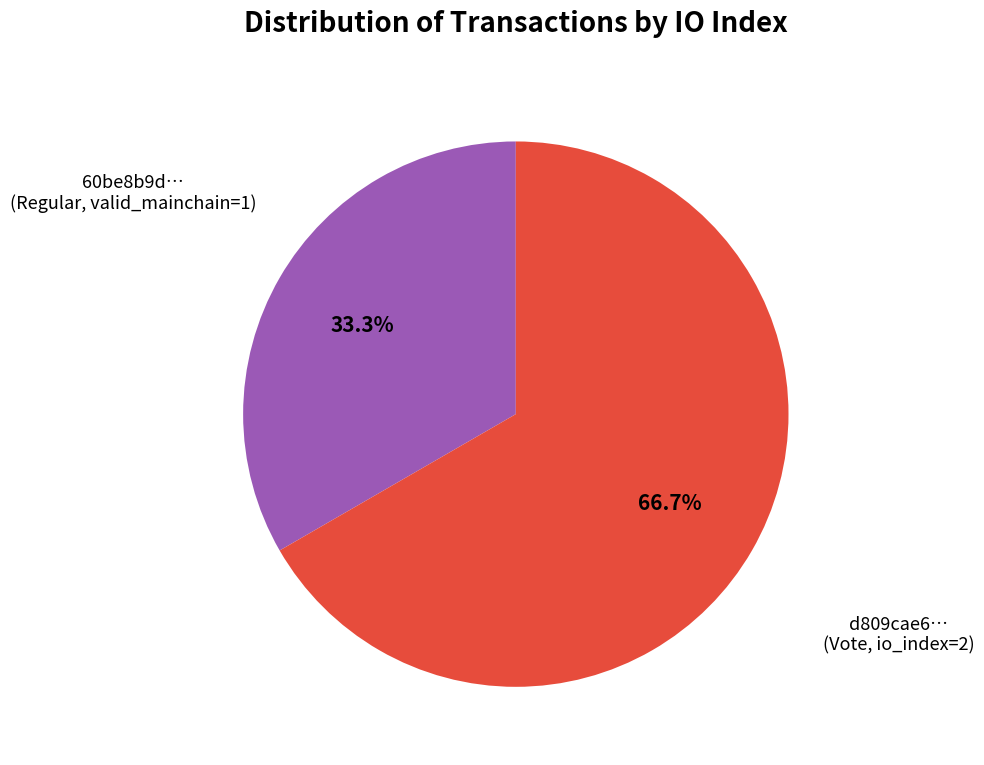

Does any single category account for the majority?

Yes